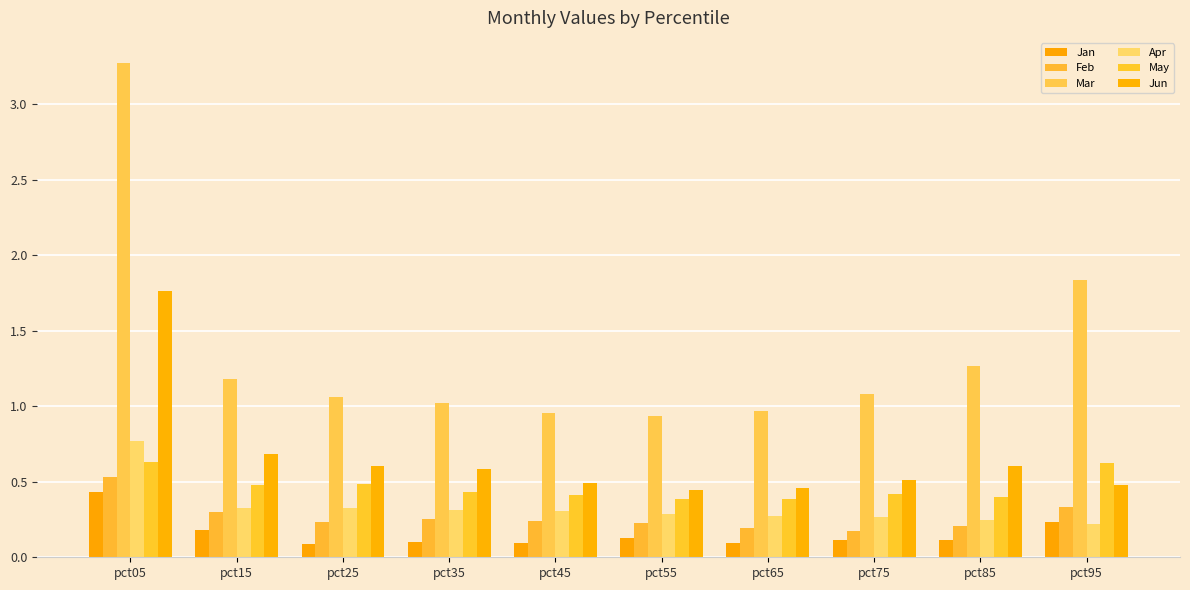

Reading right to left, extract all data points from this chart.

Jan: pct95=0.2	pct85=0.1	pct75=0.1	pct65=0.1	pct55=0.1	pct45=0.1	pct35=0.1	pct25=0.1	pct15=0.2	pct05=0.4
Feb: pct95=0.3	pct85=0.2	pct75=0.2	pct65=0.2	pct55=0.2	pct45=0.2	pct35=0.3	pct25=0.2	pct15=0.3	pct05=0.5
Mar: pct95=1.8	pct85=1.3	pct75=1.1	pct65=1.0	pct55=0.9	pct45=1.0	pct35=1.0	pct25=1.1	pct15=1.2	pct05=3.3
Apr: pct95=0.2	pct85=0.2	pct75=0.3	pct65=0.3	pct55=0.3	pct45=0.3	pct35=0.3	pct25=0.3	pct15=0.3	pct05=0.8
May: pct95=0.6	pct85=0.4	pct75=0.4	pct65=0.4	pct55=0.4	pct45=0.4	pct35=0.4	pct25=0.5	pct15=0.5	pct05=0.6
Jun: pct95=0.5	pct85=0.6	pct75=0.5	pct65=0.5	pct55=0.4	pct45=0.5	pct35=0.6	pct25=0.6	pct15=0.7	pct05=1.8